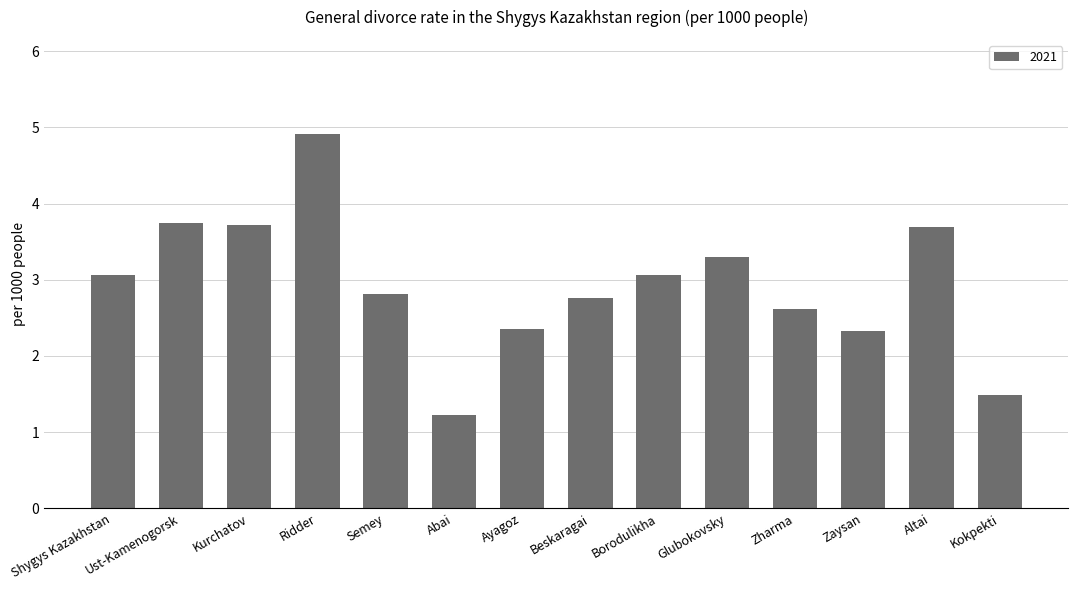

How many categories are shown in the chart?

14